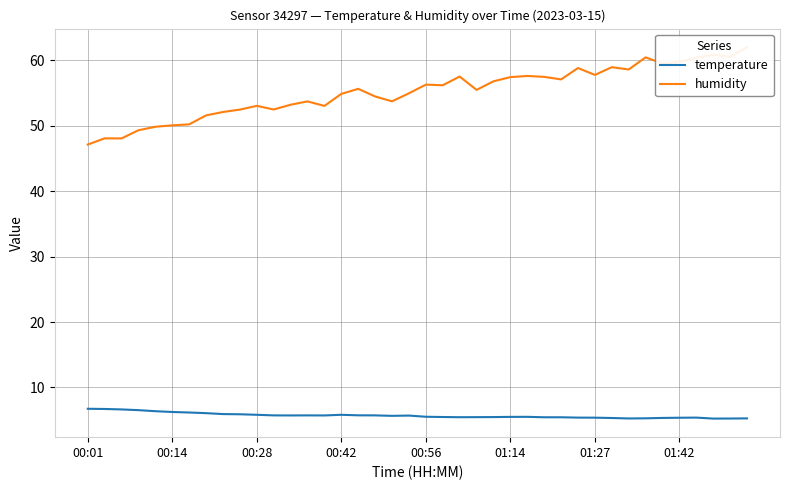

Which series has the largest total across all categories?

humidity